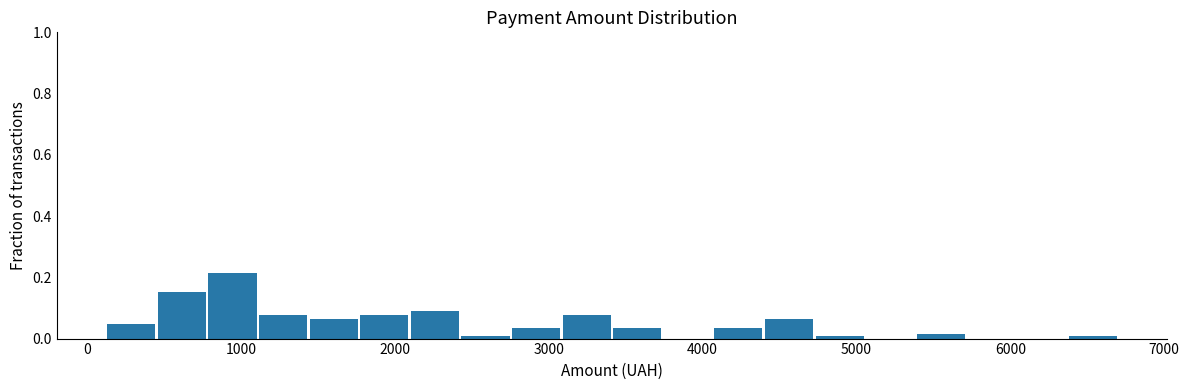

Read against the x-axis, roughly where is the centre of the tallest bar?

900